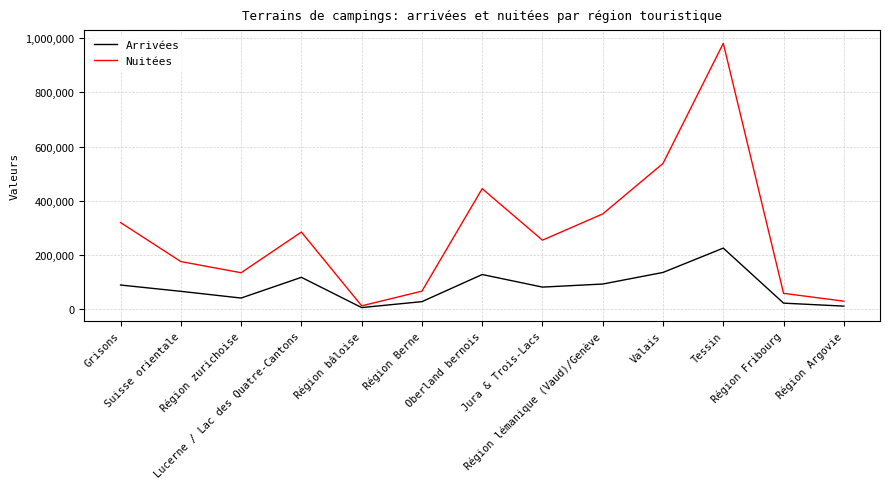

Which series has the largest total across all categories?

Nuitées